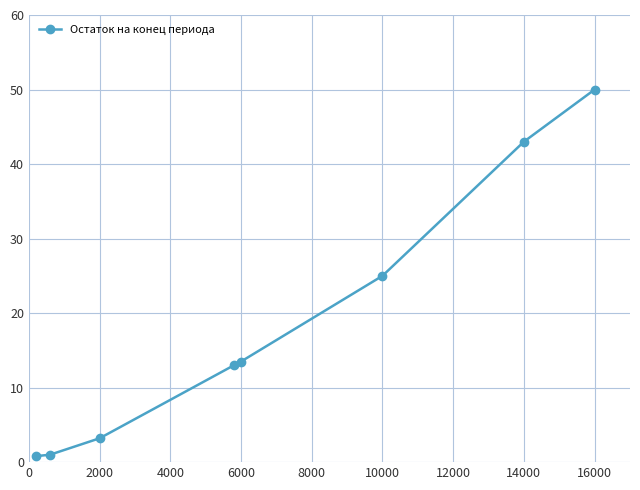

What is the value of the 5th point from the left?

13.5